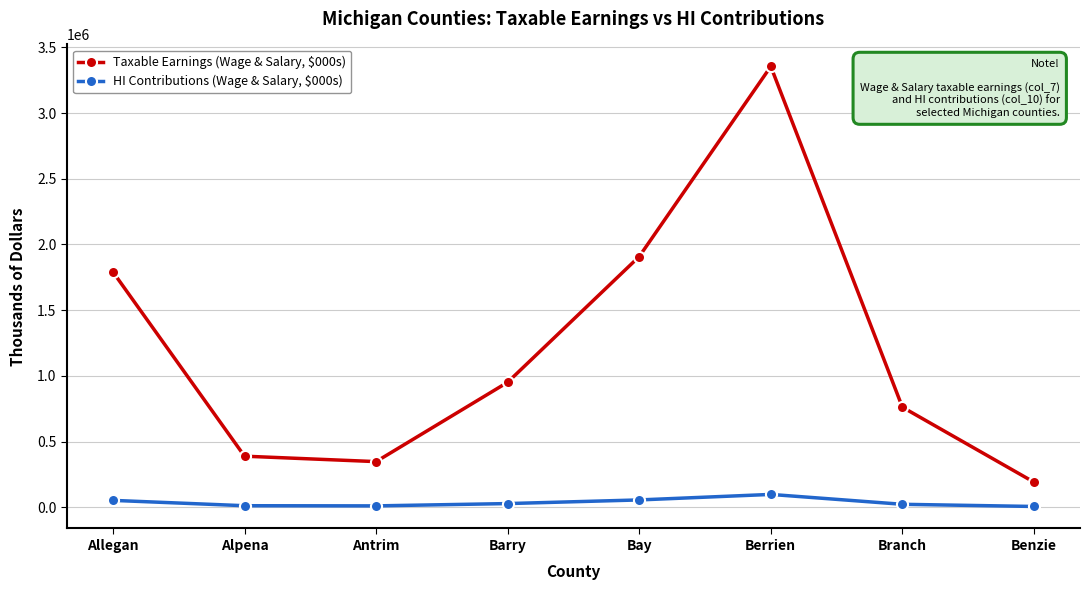

Which series has the widest spread of values?

Taxable Earnings (Wage & Salary, $000s)